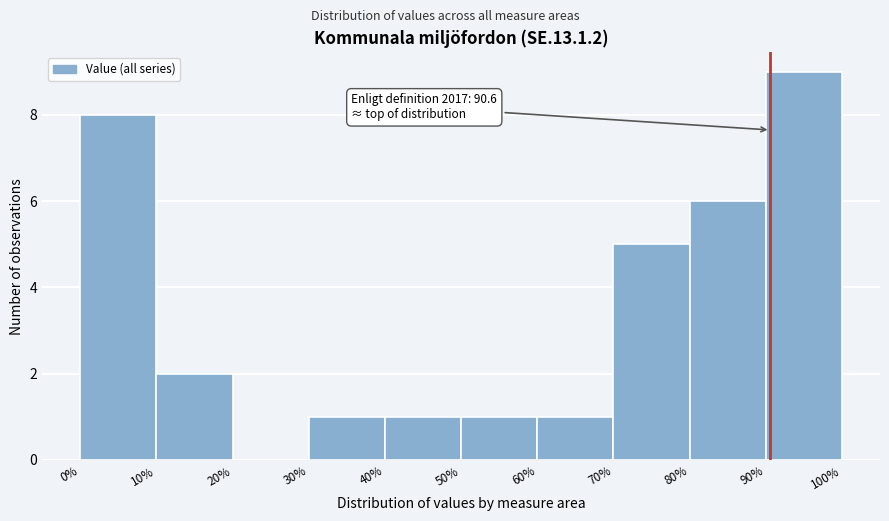

Over which range of the x-axis is the bar tallest?

90% to 100%